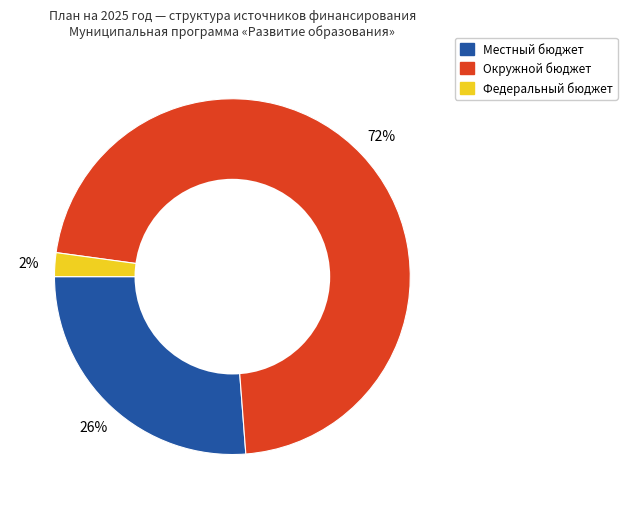

Is it true that Окружной бюджет is 81% of the pie?

False